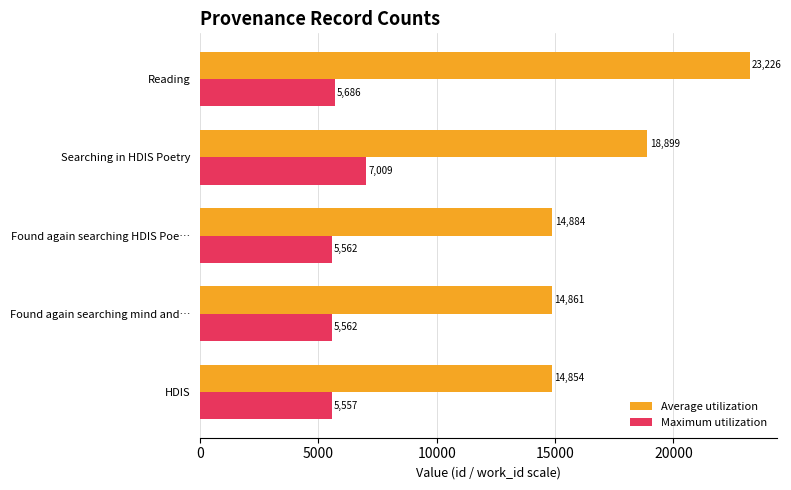

True or false: Average utilization has a value of 15438.4 at Reading.

False